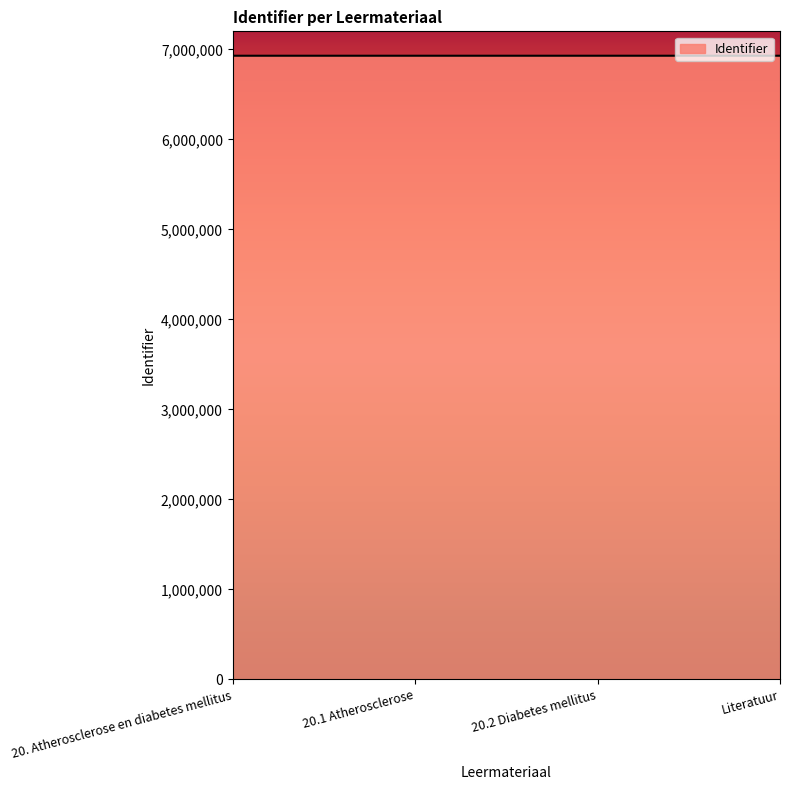

What is the ratio of the value at 20. Atherosclerose en diabetes mellitus to the value at 20.1 Atherosclerose?

1.0